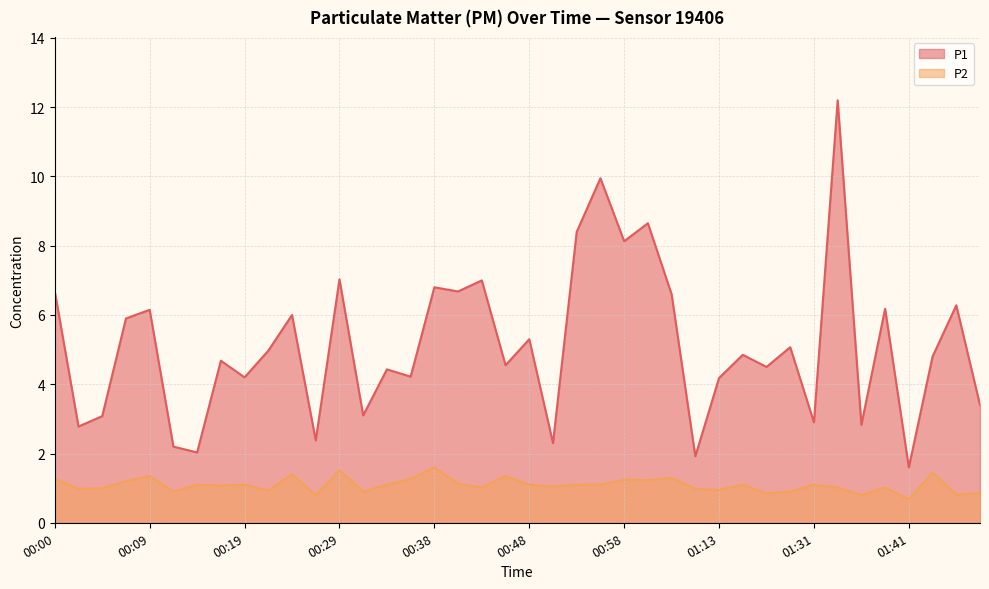

Is it true that P2 equals 0.3 at 00:55?

False